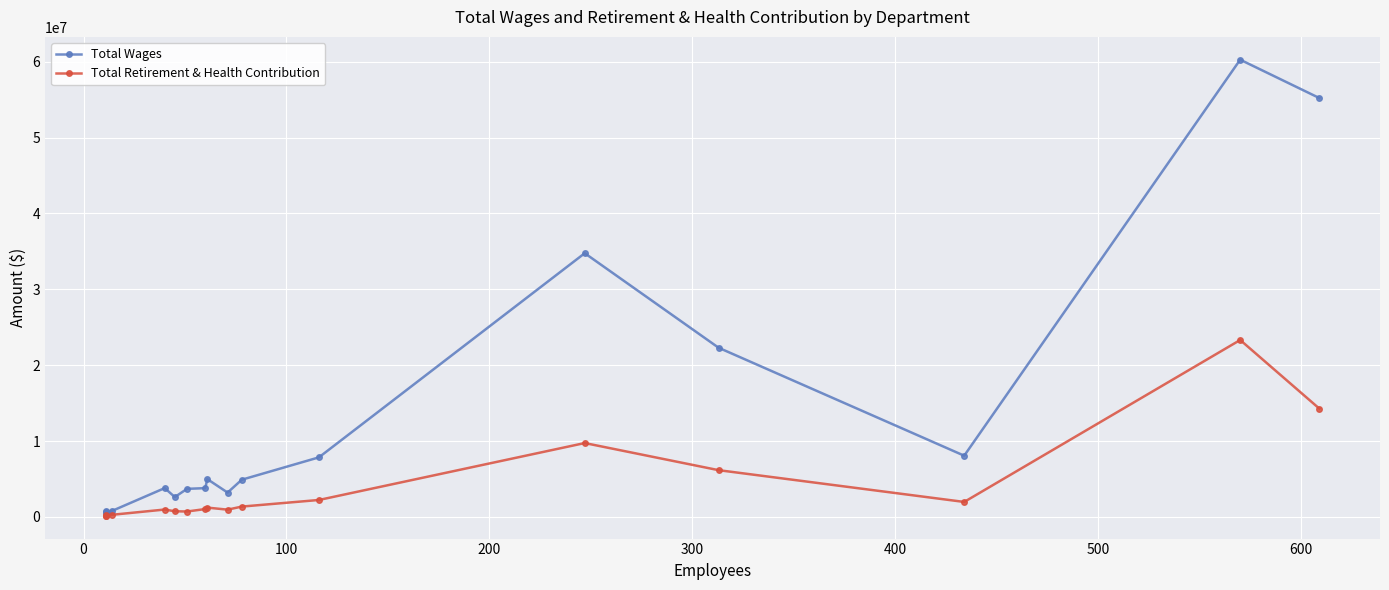

What is the sum of all Total Wages values?

218188214